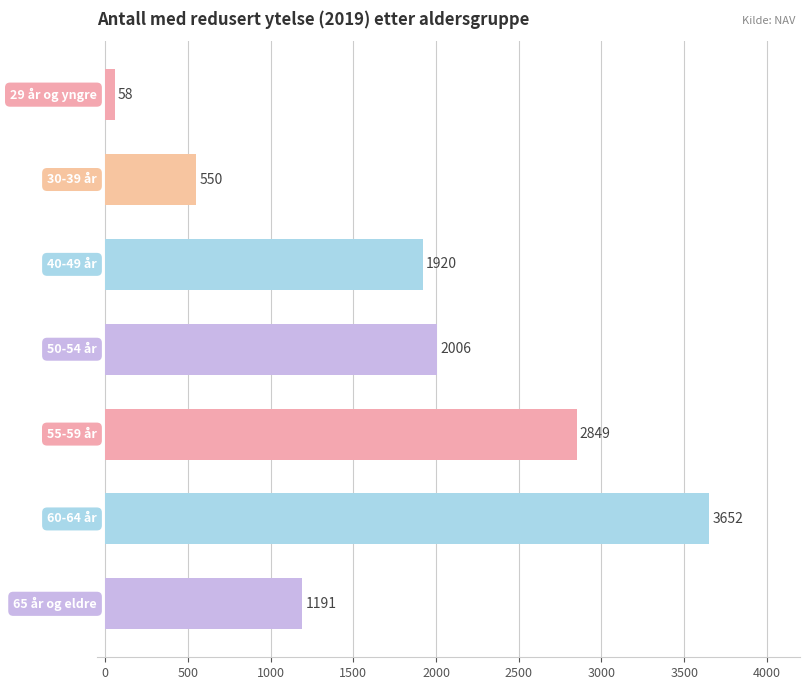

Count the values in the range 550 to 2849.

5